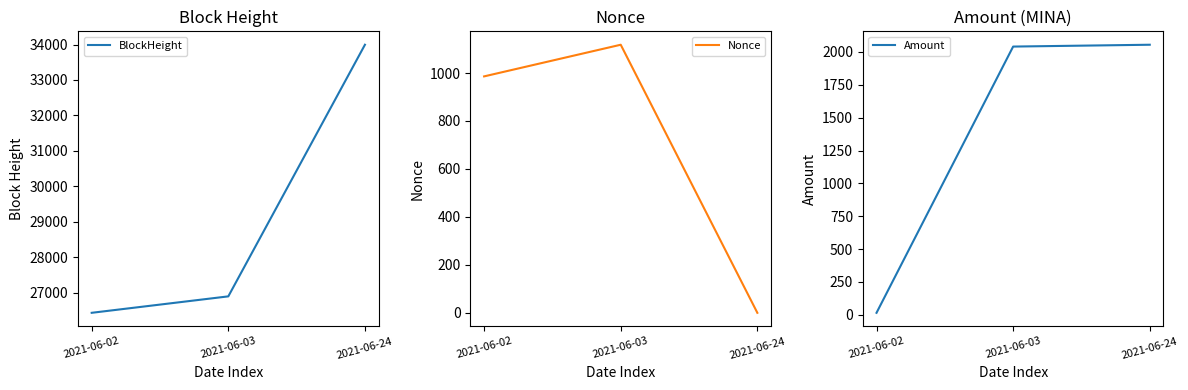

What value does the BlockHeight series have at 2021-06-03?

26893